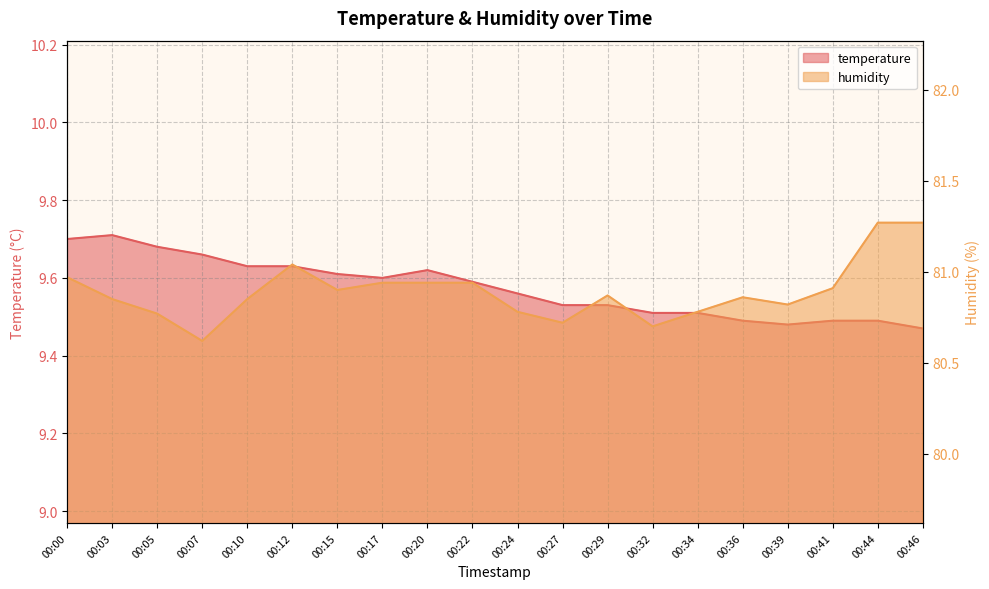

What value does the humidity series have at 00:03?

80.8